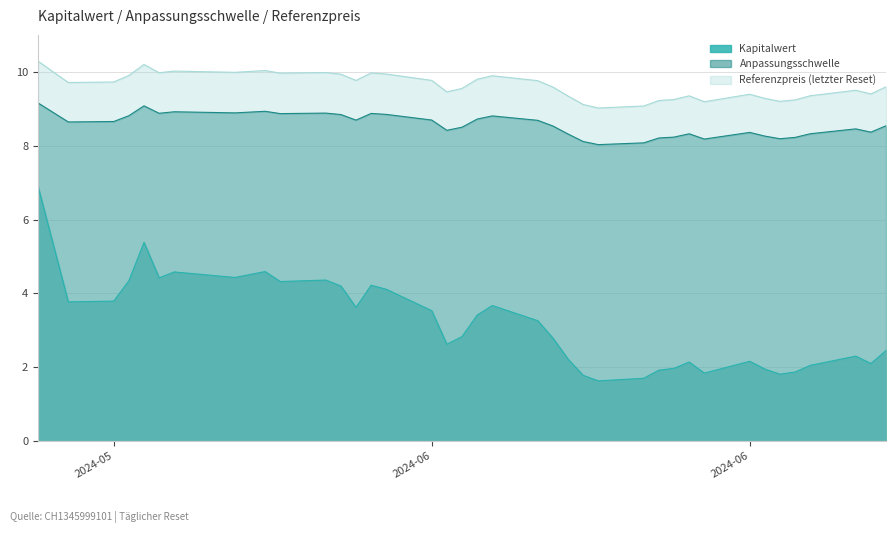

What is the difference between the Referenzpreis values at 2024-05-17 and 2024-05-31?

0.1